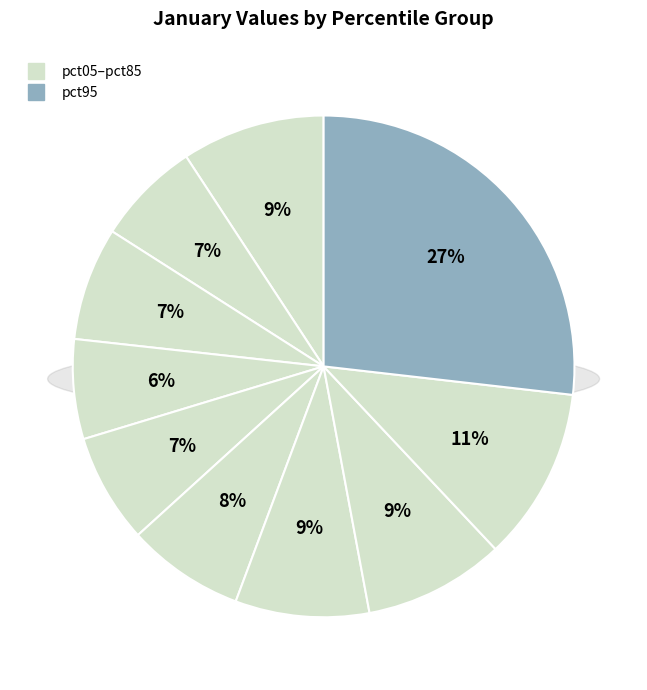

Is the sum of pct35 and pct05 greater than half?

No